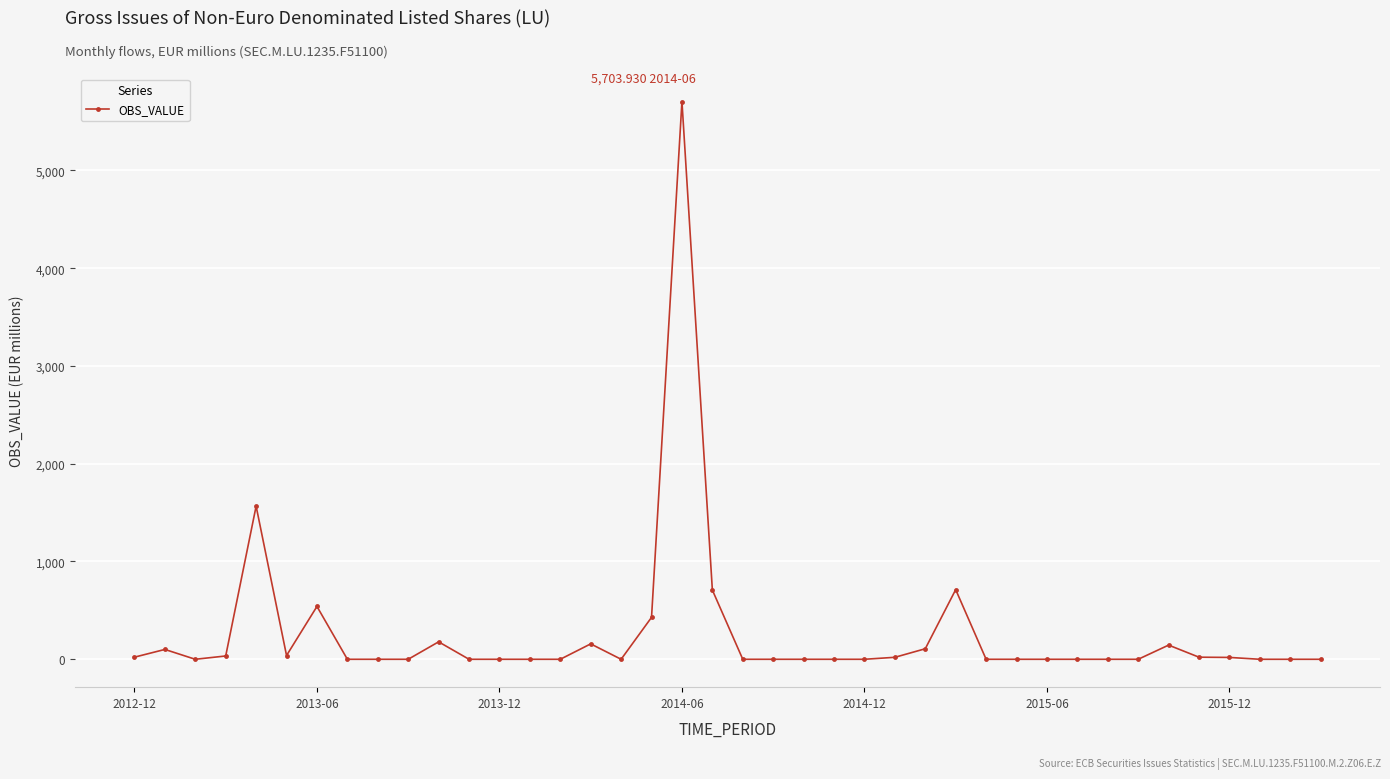

True or false: there are more than 1 points higher than both neighbors.

True